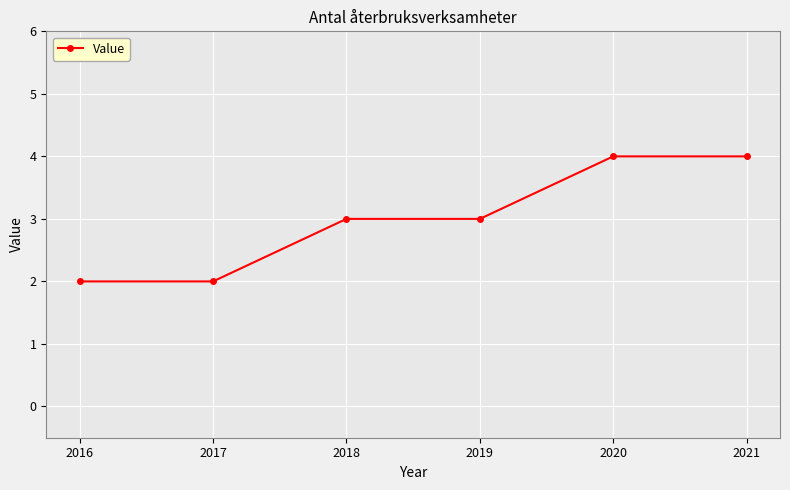

Count the number of categories in the chart.

6